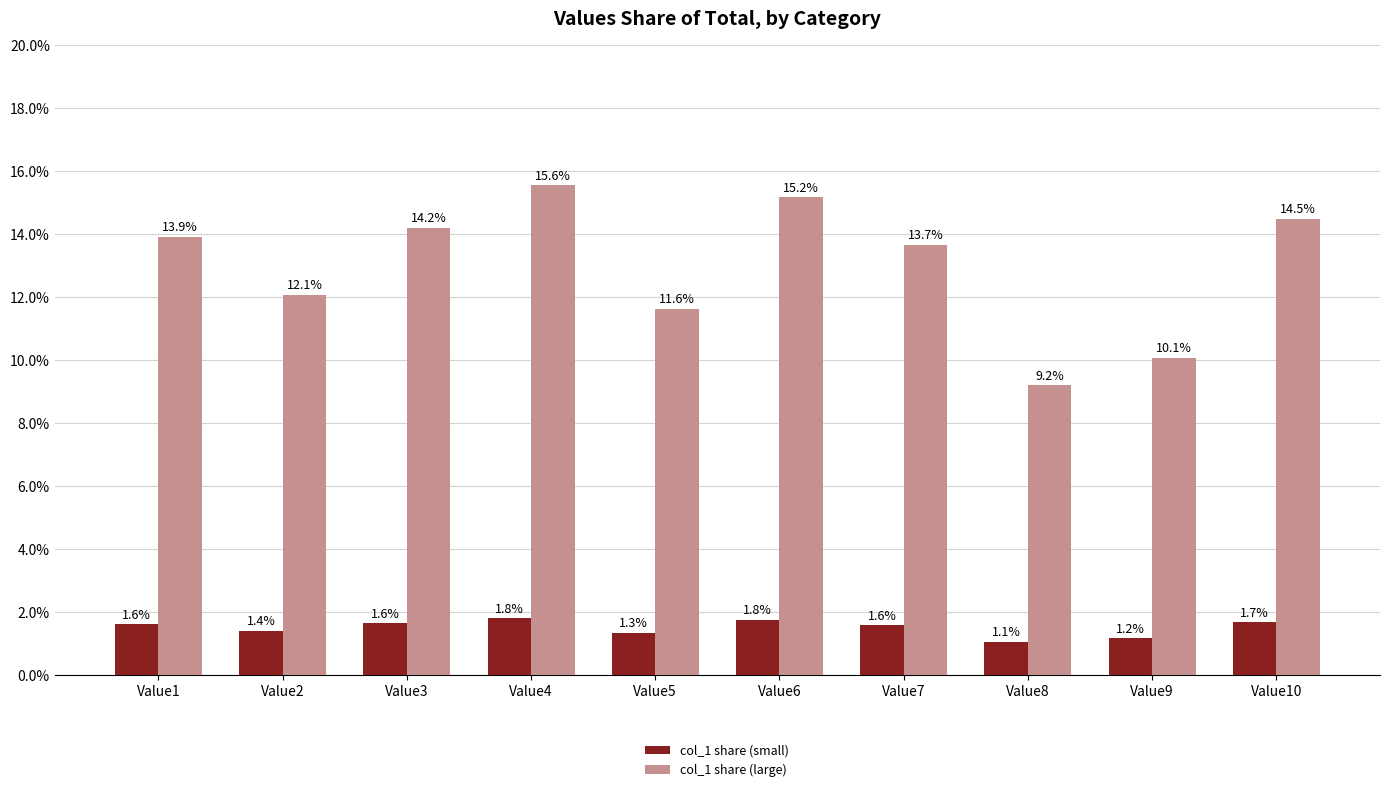

Reading left to right, list all the values displayed in this chart.

col_1 share (small): Value1=1.6	Value2=1.4	Value3=1.6	Value4=1.8	Value5=1.3	Value6=1.8	Value7=1.6	Value8=1.1	Value9=1.2	Value10=1.7
col_1 share (large): Value1=13.9	Value2=12.1	Value3=14.2	Value4=15.6	Value5=11.6	Value6=15.2	Value7=13.7	Value8=9.2	Value9=10.1	Value10=14.5